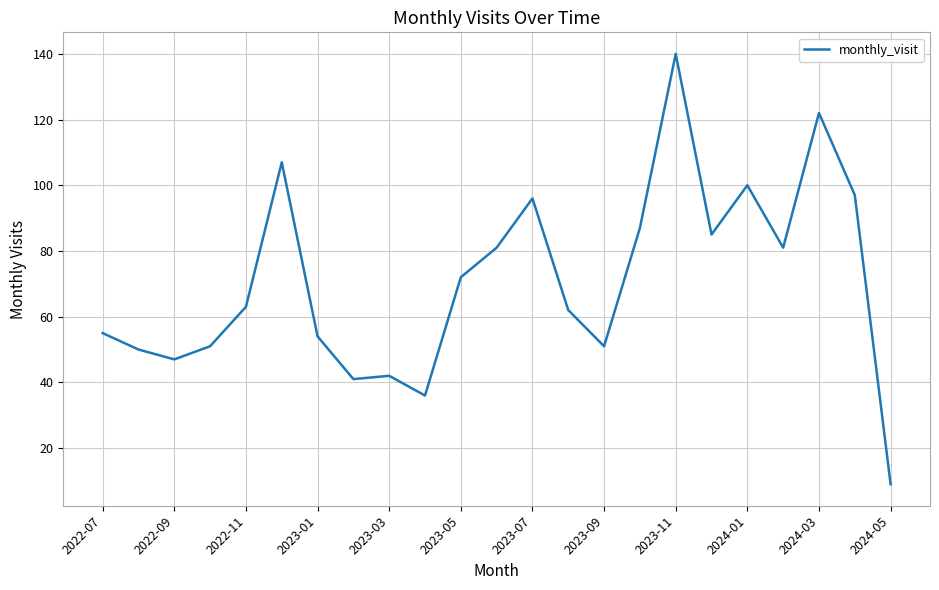

What is the smallest value displayed?

9